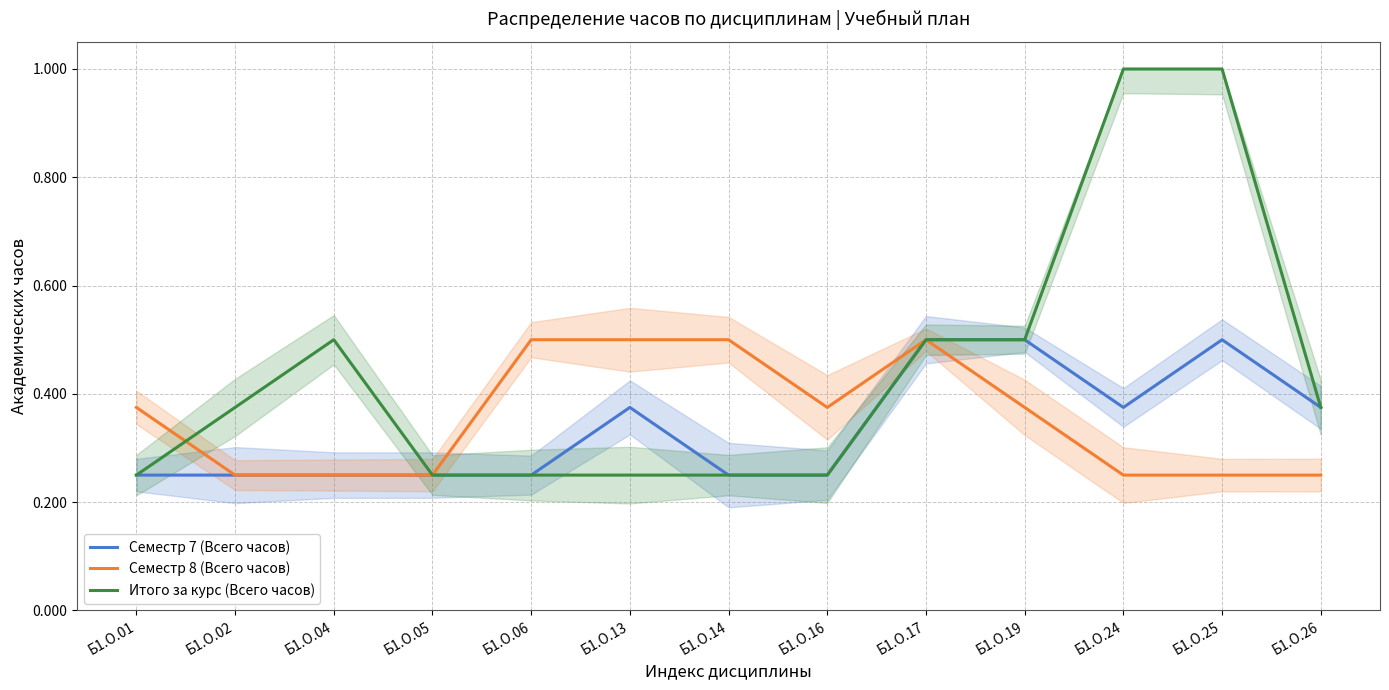

At how many categories does at least one series exceed 0?

13